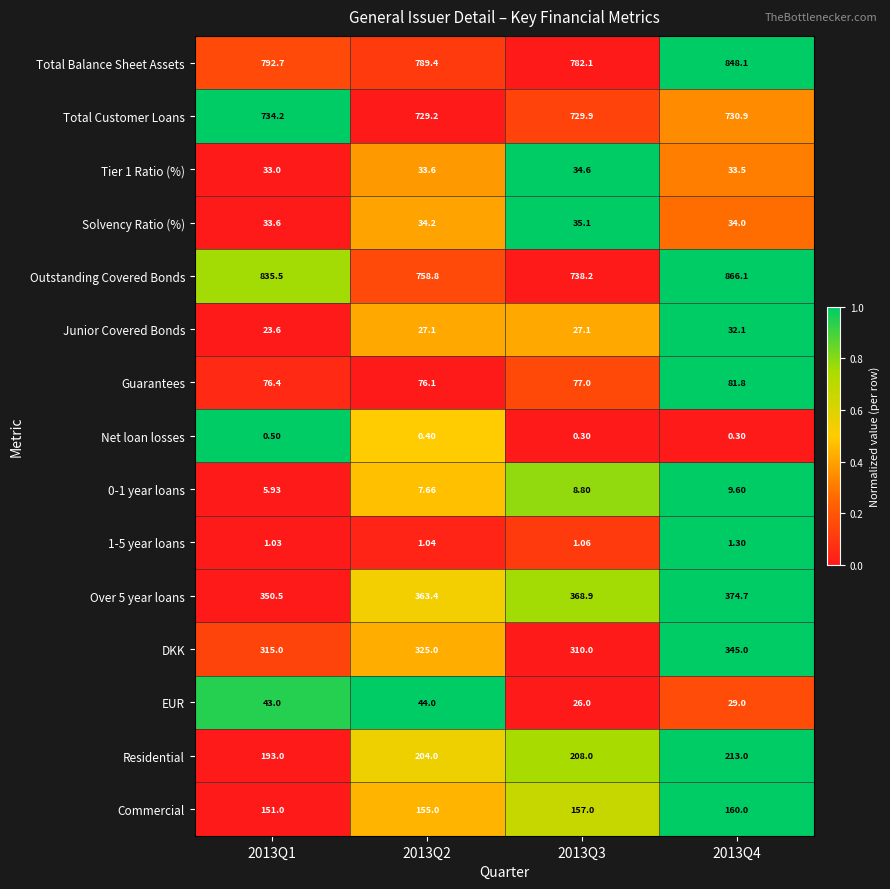

Which series changed the most between 2013Q2 and 2013Q4?

Outstanding Covered Bonds